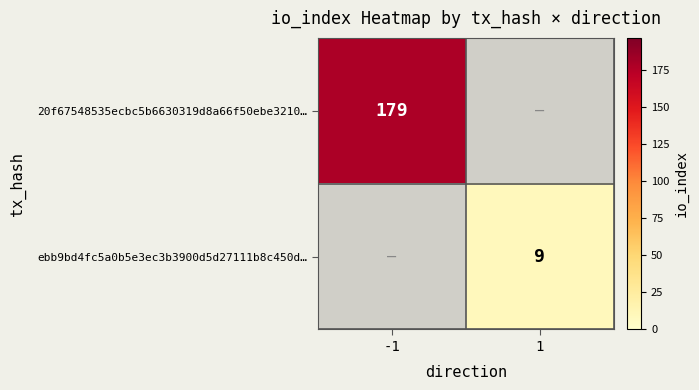

Is it true that ebb9bd4fc5a0b5e3ec3b3900d5d27111b8c450d… equals 16 at 1?

False